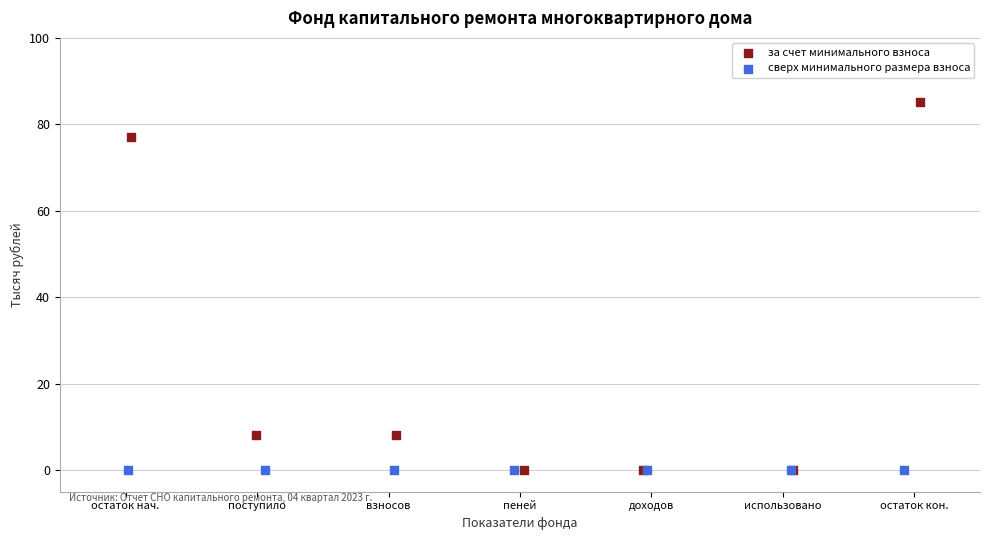

Which series reaches the maximum Y coordinate?

за счет минимального взноса